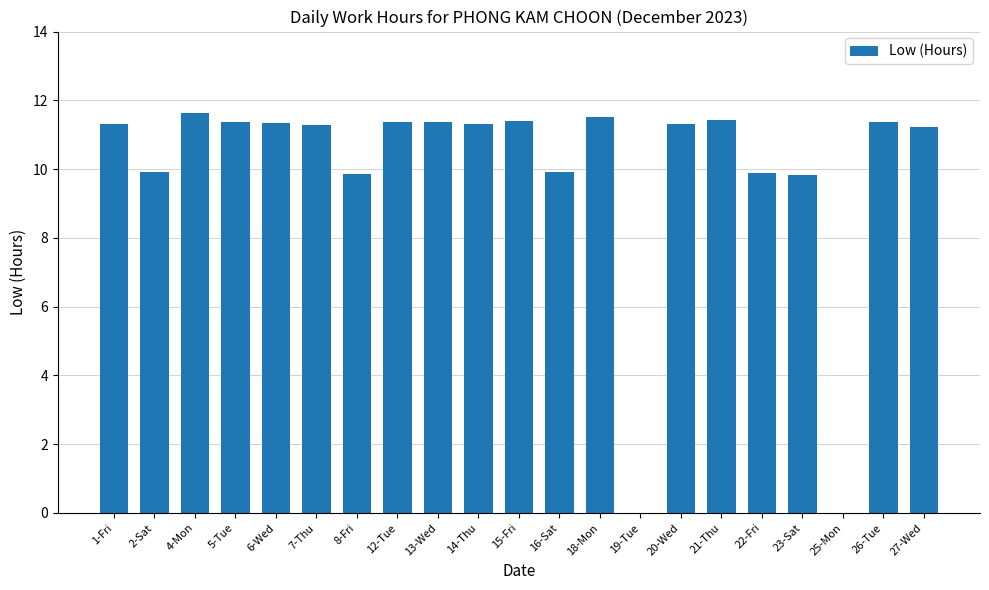

The chart shows a value of 11.5 at 18-Mon. True or false?

True